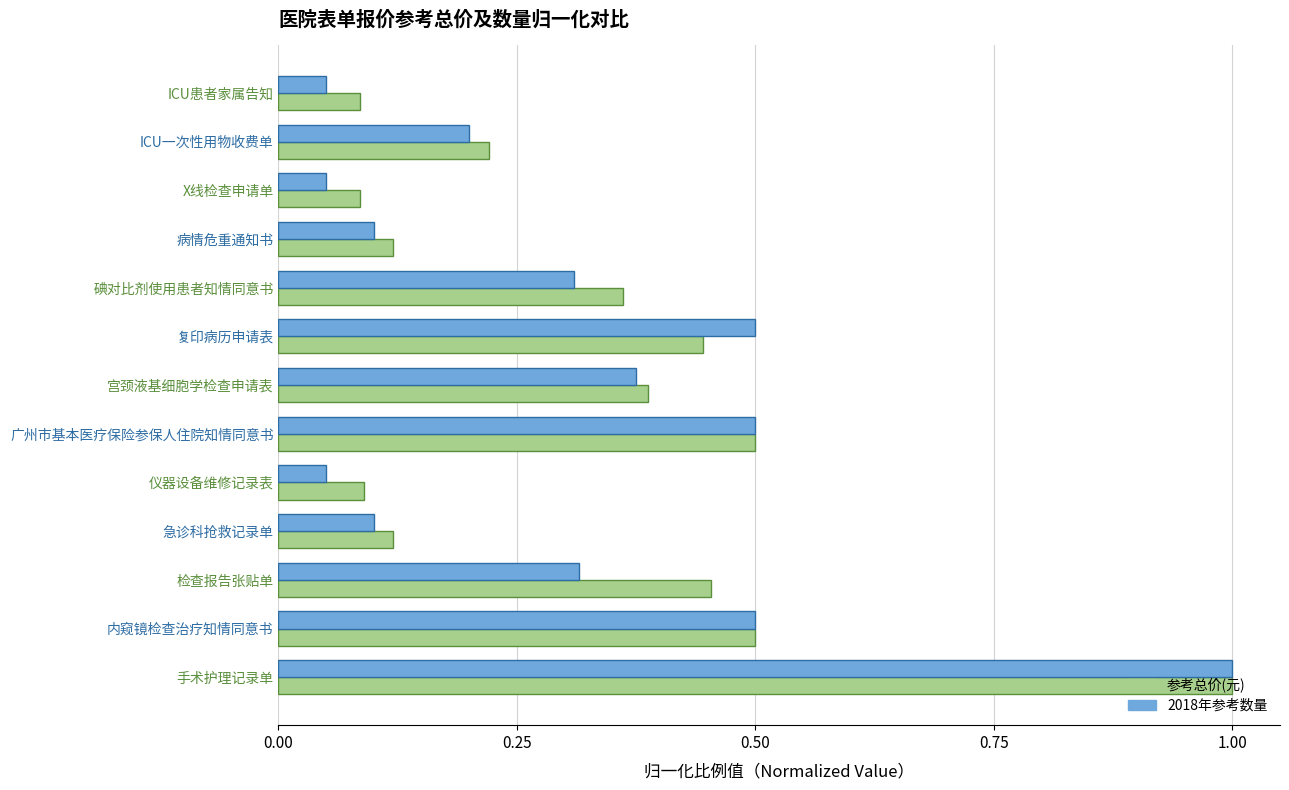

The value of 参考总价(元) at ICU一次性用物收费单 is 0.2. True or false?

True